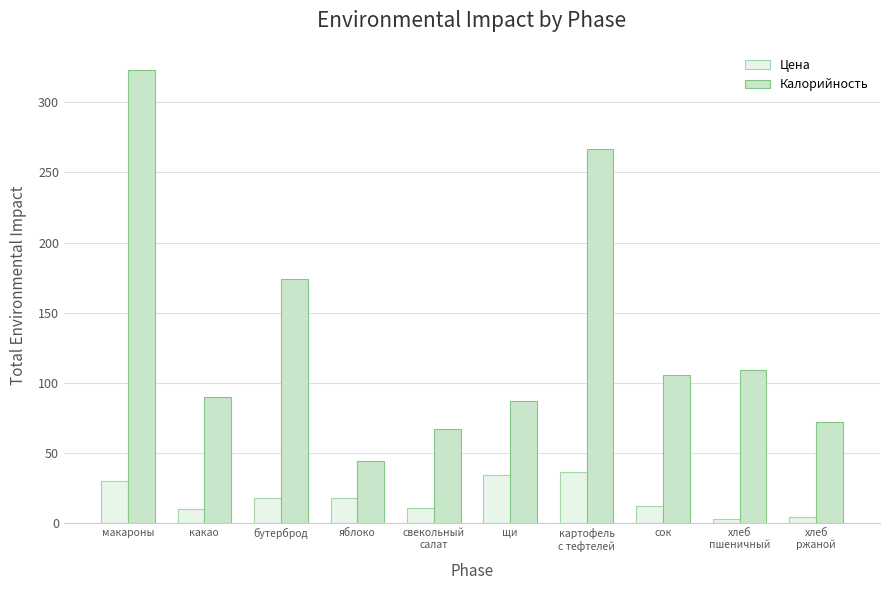

At how many categories does at least one series exceed 257?

2